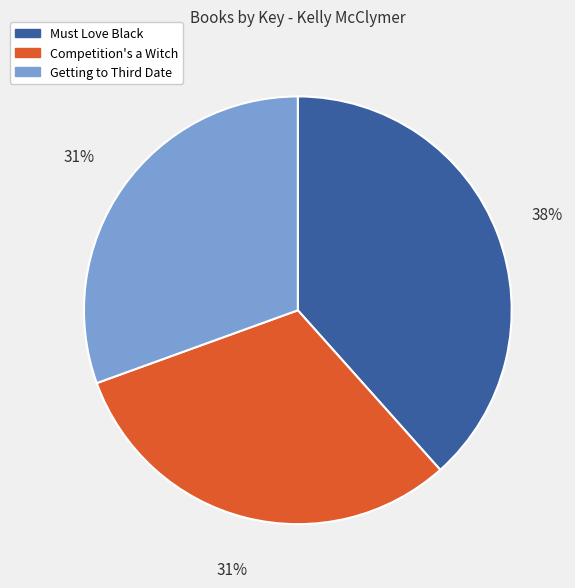

Is Competition's a Witch the majority of the pie?

No